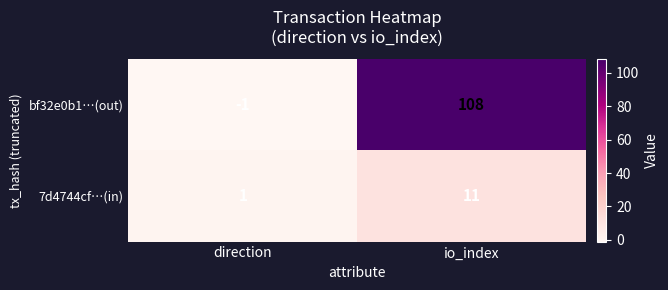

Which series has the widest spread of values?

bf32e0b1…(out)